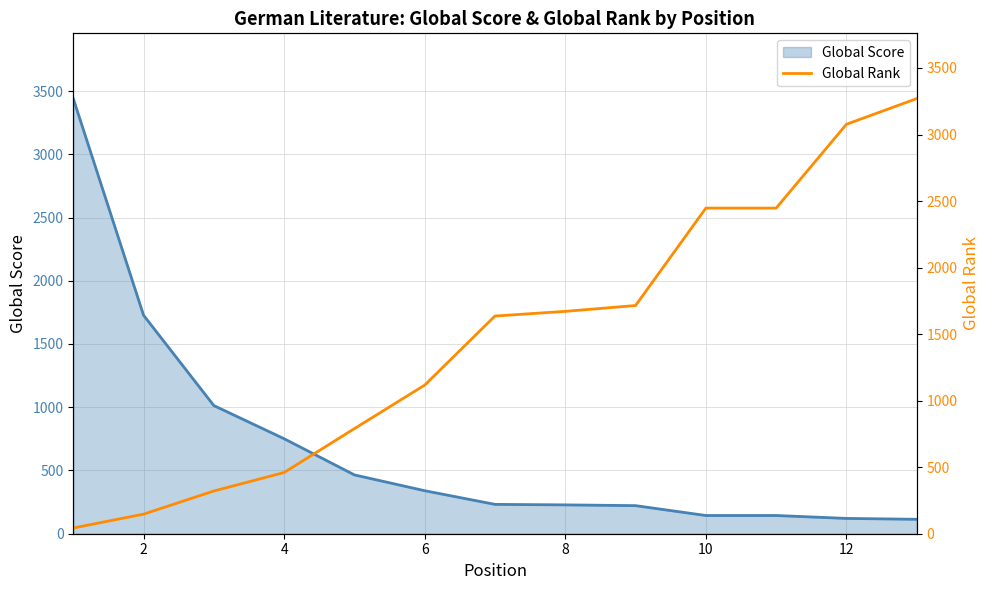

Reading left to right, what are all the values shown in this chart?

Global Score: 3440	1727	1013	751	465	340	232	228	222	144	144	121	114
Global Rank: 43	147	321	460	790	1117	1636	1671	1715	2447	2447	3077	3270